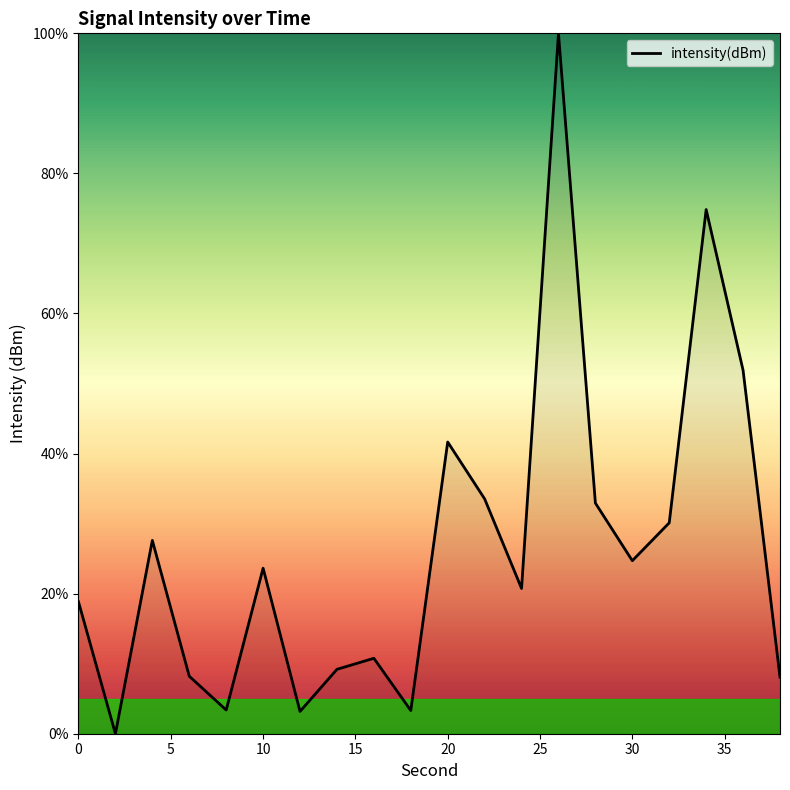

What is the greatest value displayed?

100.0